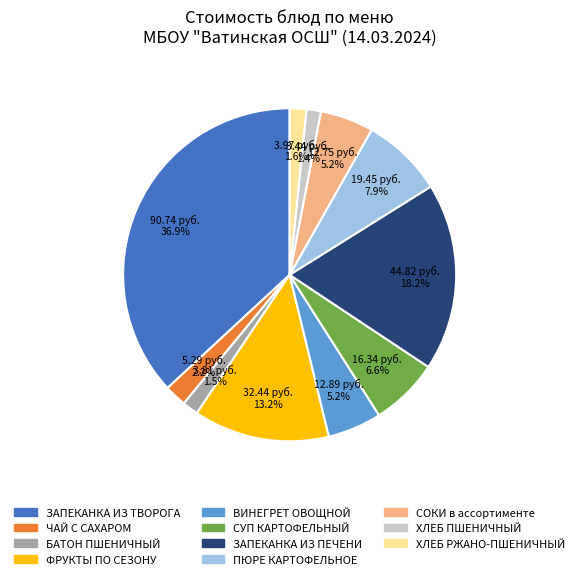

Is it true that СУП КАРТОФЕЛЬНЫЙ is 7% of the pie?

True